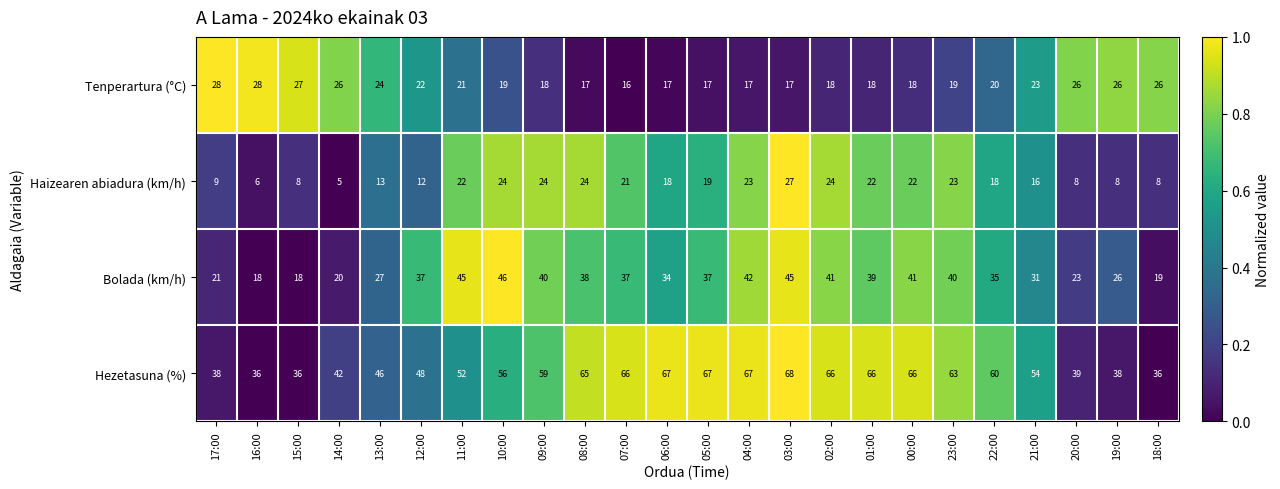

What is the spread (max minus min) of values at 10:00?

37